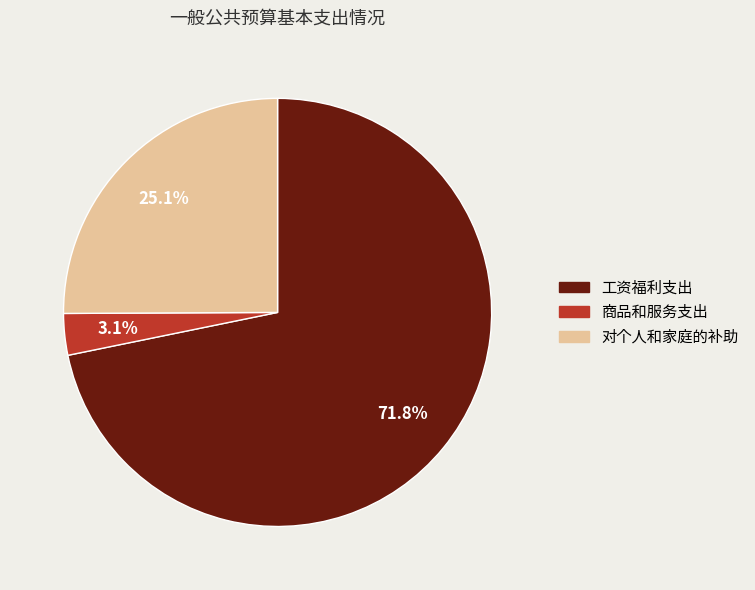

Is the sum of 工资福利支出 and 商品和服务支出 greater than half?

Yes